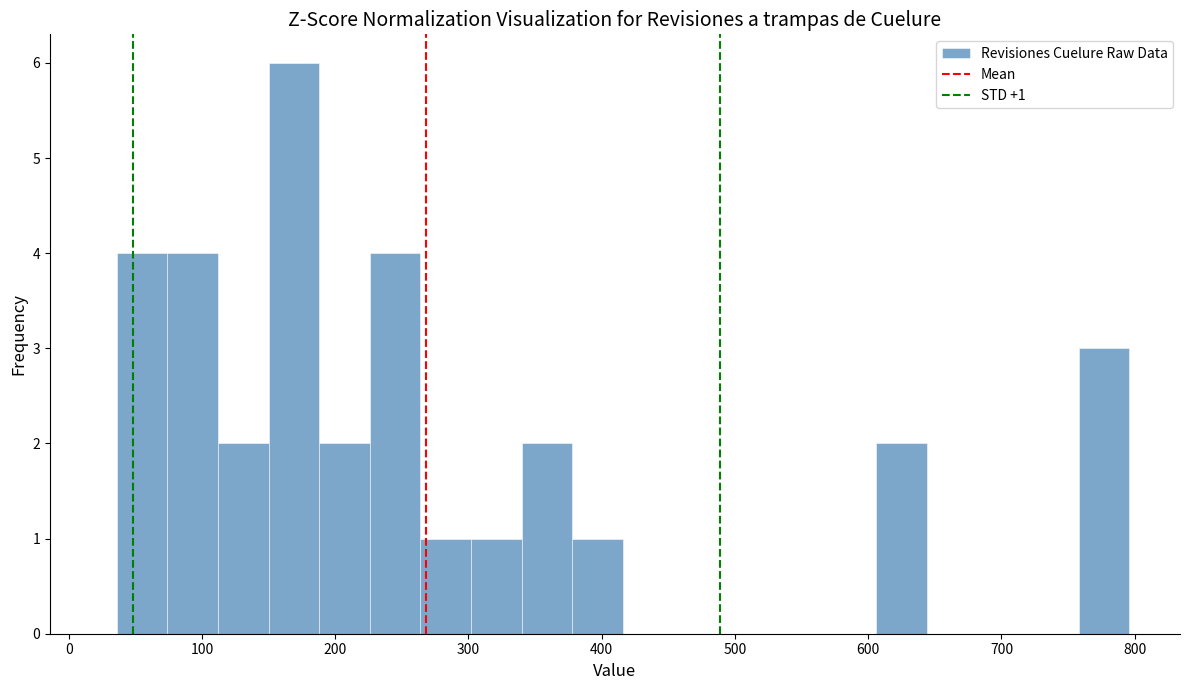

Read against the x-axis, roughly where is the centre of the tallest bar?

170